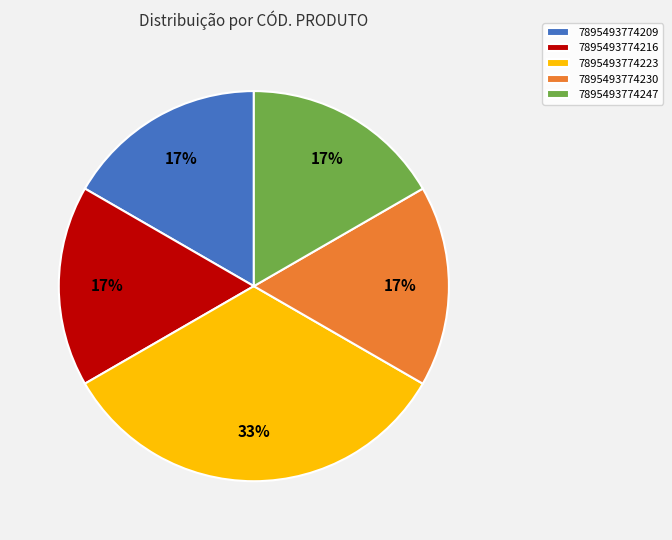

Which slice is the largest?

7895493774223